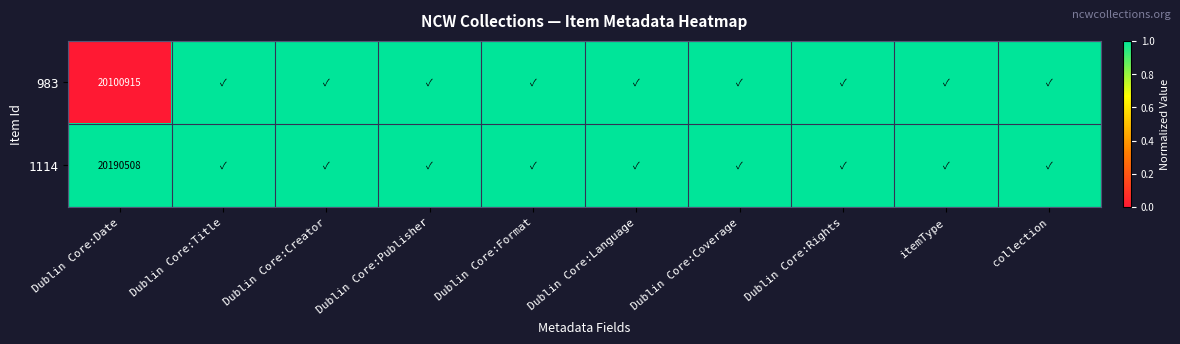

True or false: 1114 has a value of 1 at Dublin Core:Date.

False